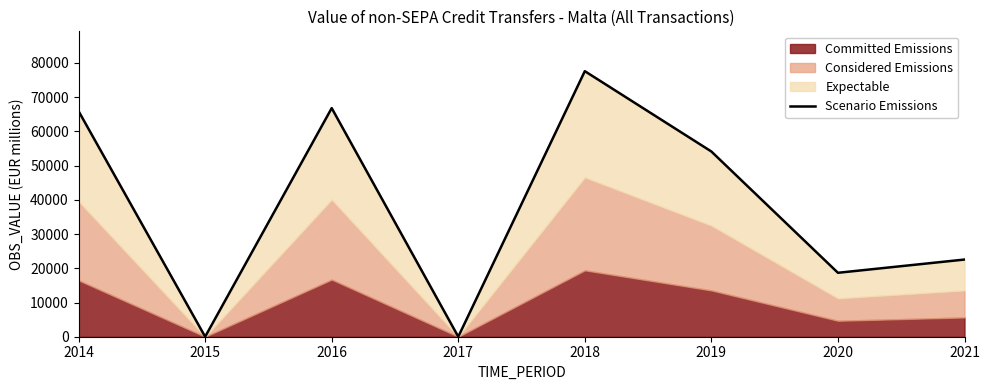

True or false: the data has more than 0 interior local peaks.

True